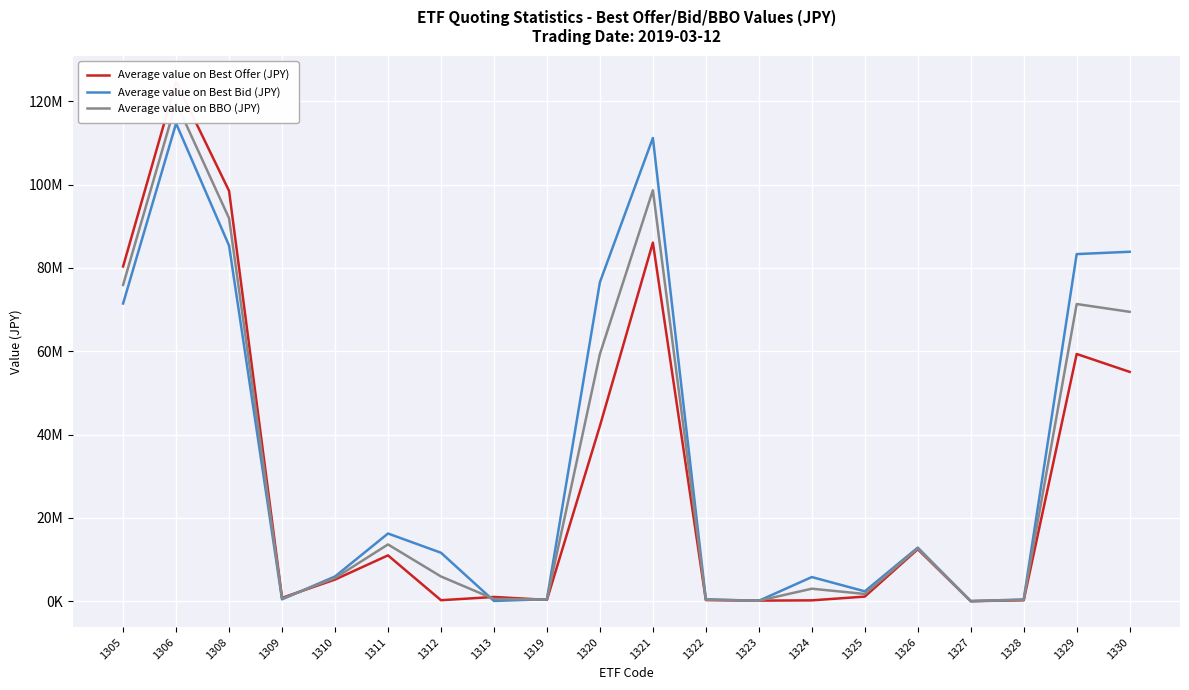

What is the sum of the Average value on Best Offer (JPY) values at 1311 and 1312?

11232465.2